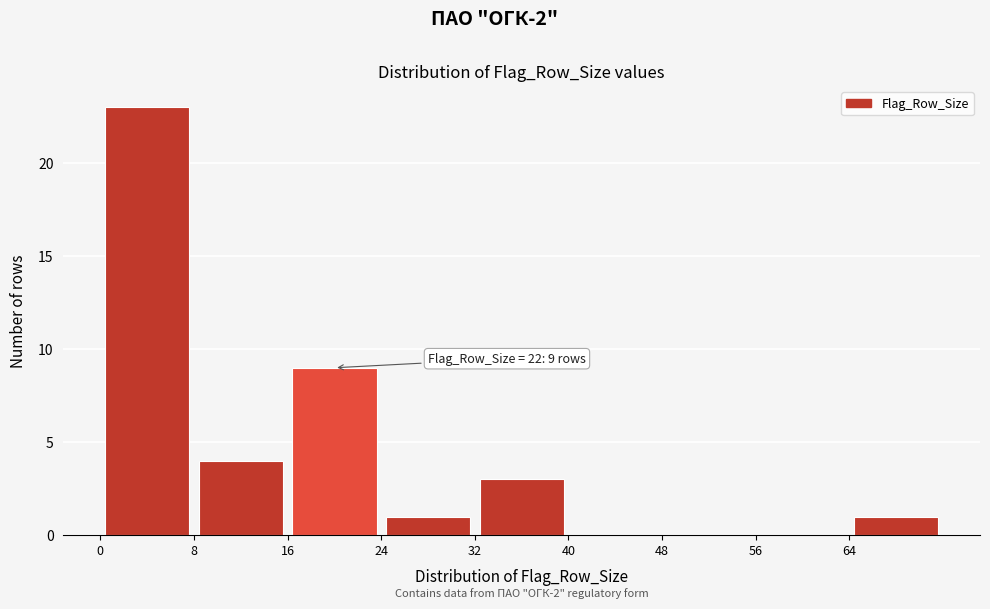

Over which range of the x-axis is the bar tallest?

0 to 8